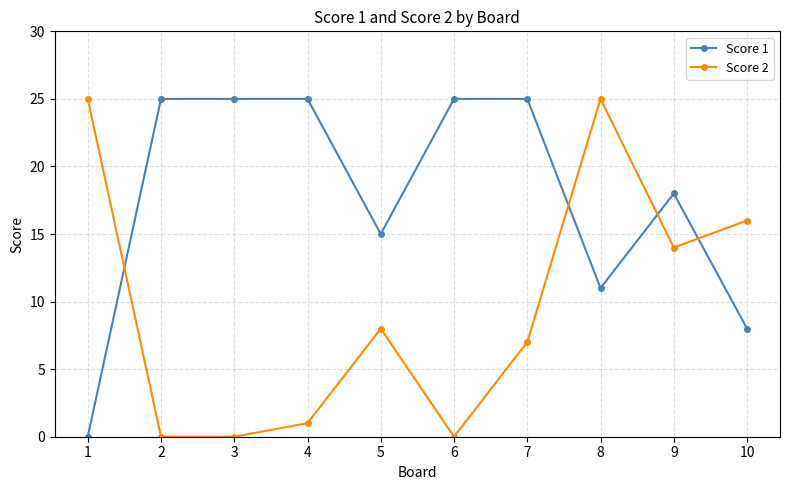

How many positive values does the Score 1 series have?

9